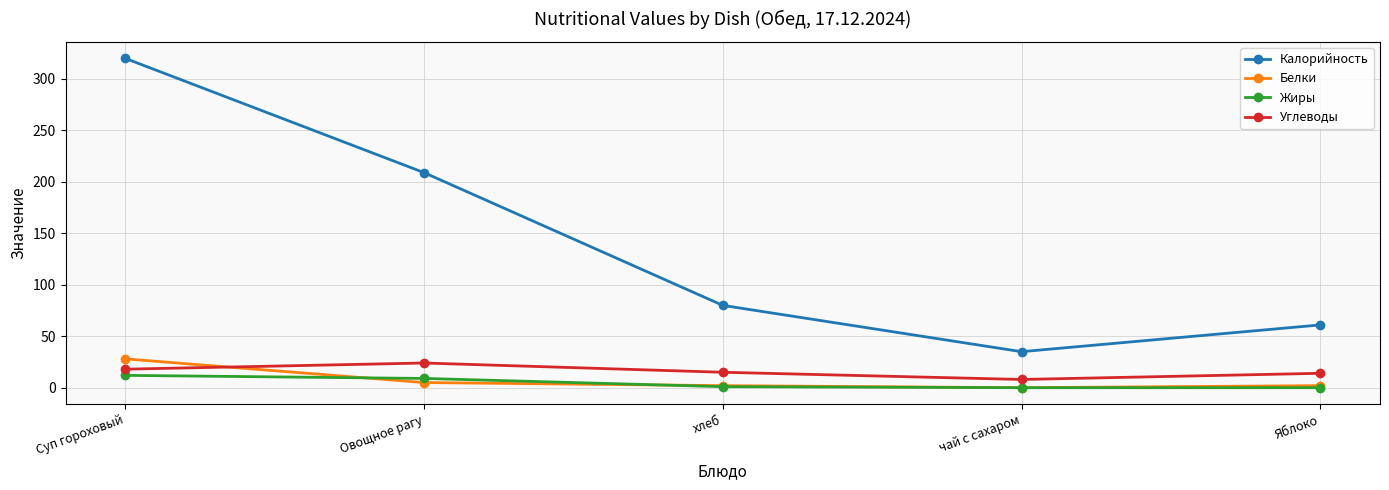

Which series changed the most between Суп гороховый and Яблоко?

Калорийность